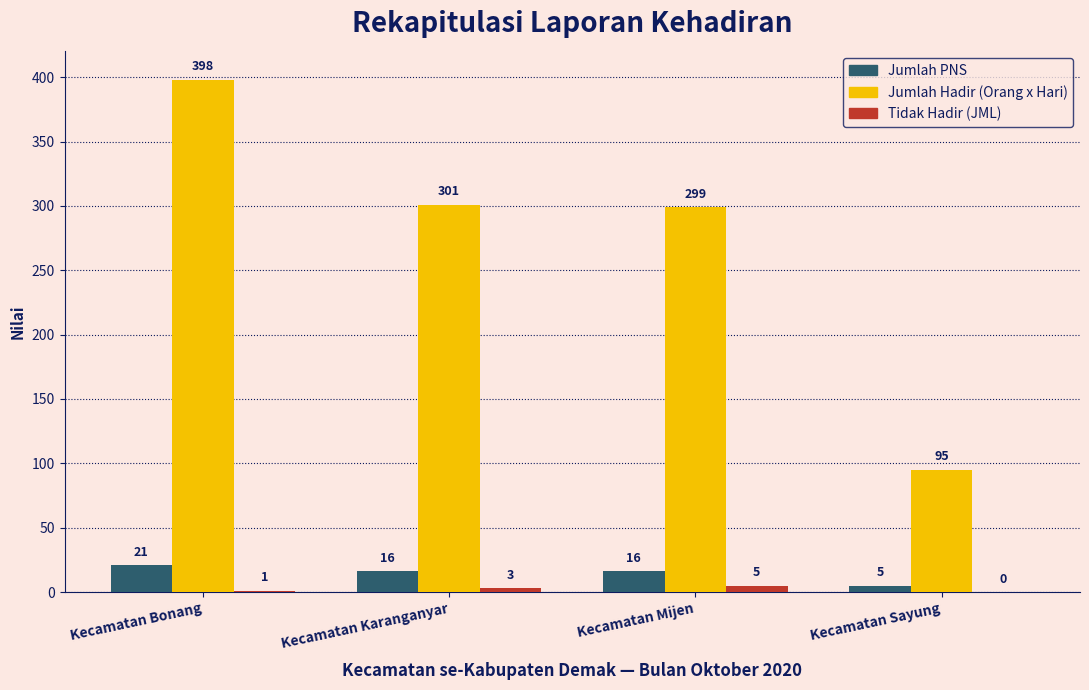

What value does the Jumlah PNS series have at Kecamatan Bonang?

21